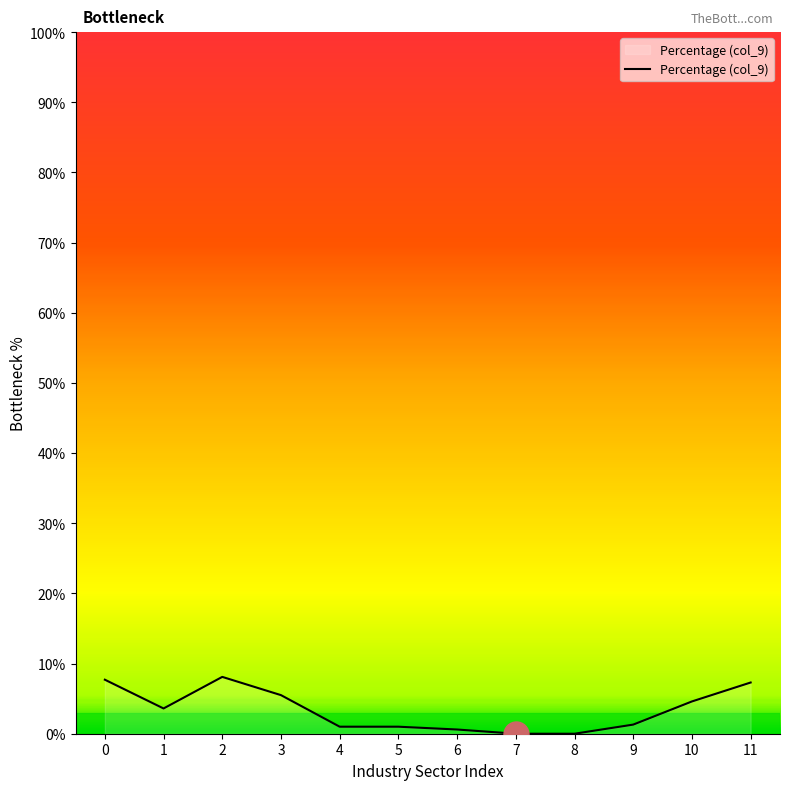

How many values are below 3?

6